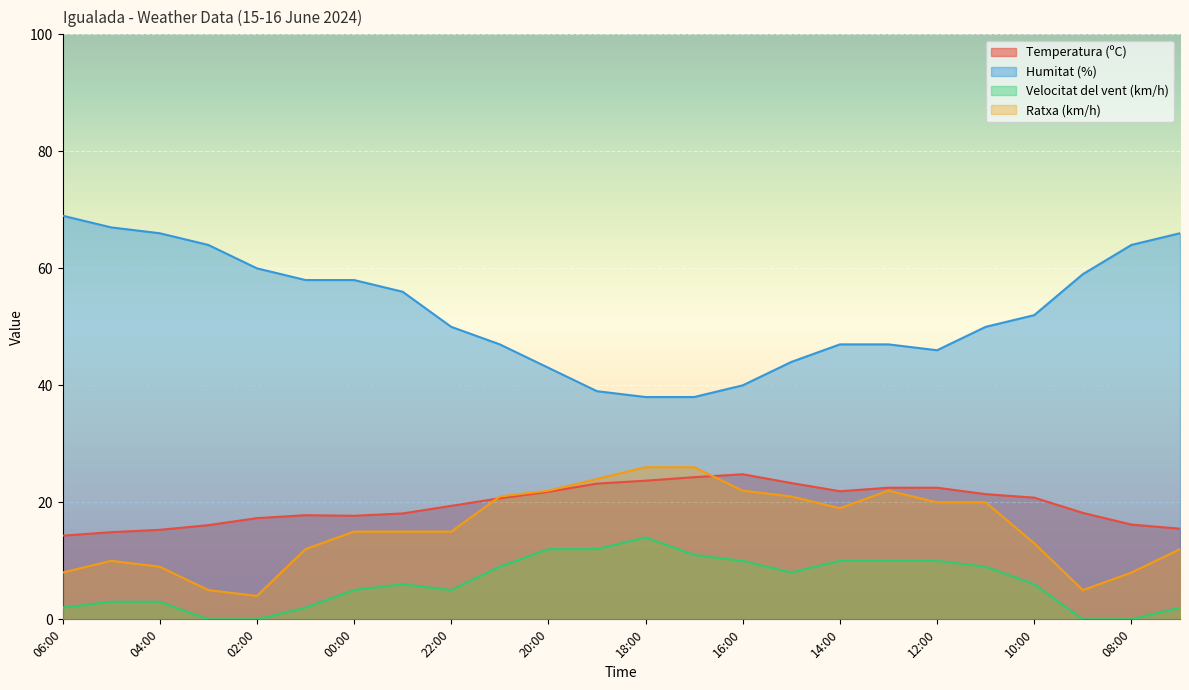

Between 17:00 and 13:00, which is larger?

17:00